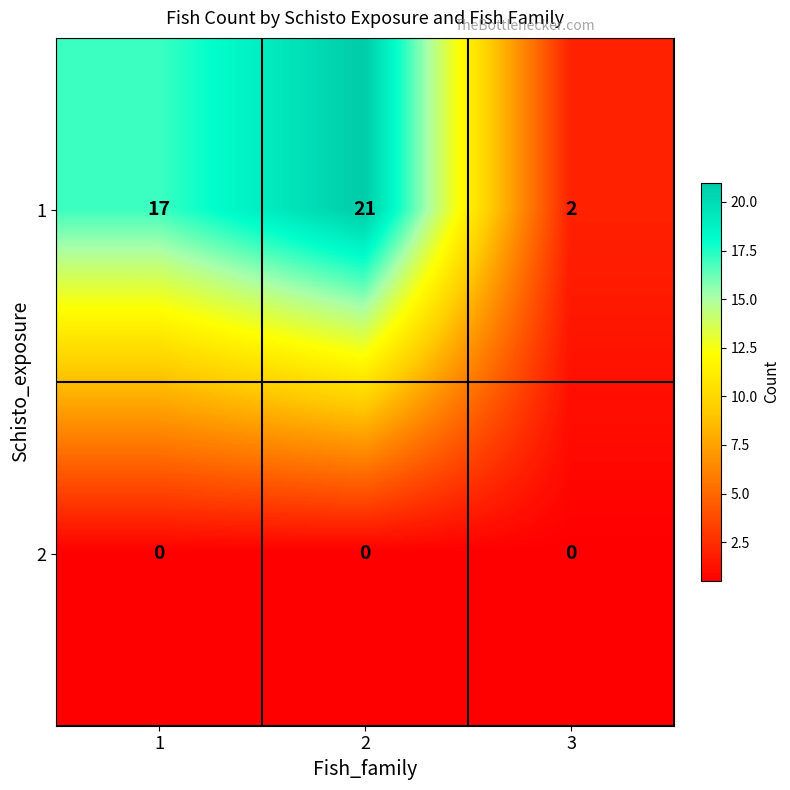

The 2 series shows 0 at 1. True or false?

True